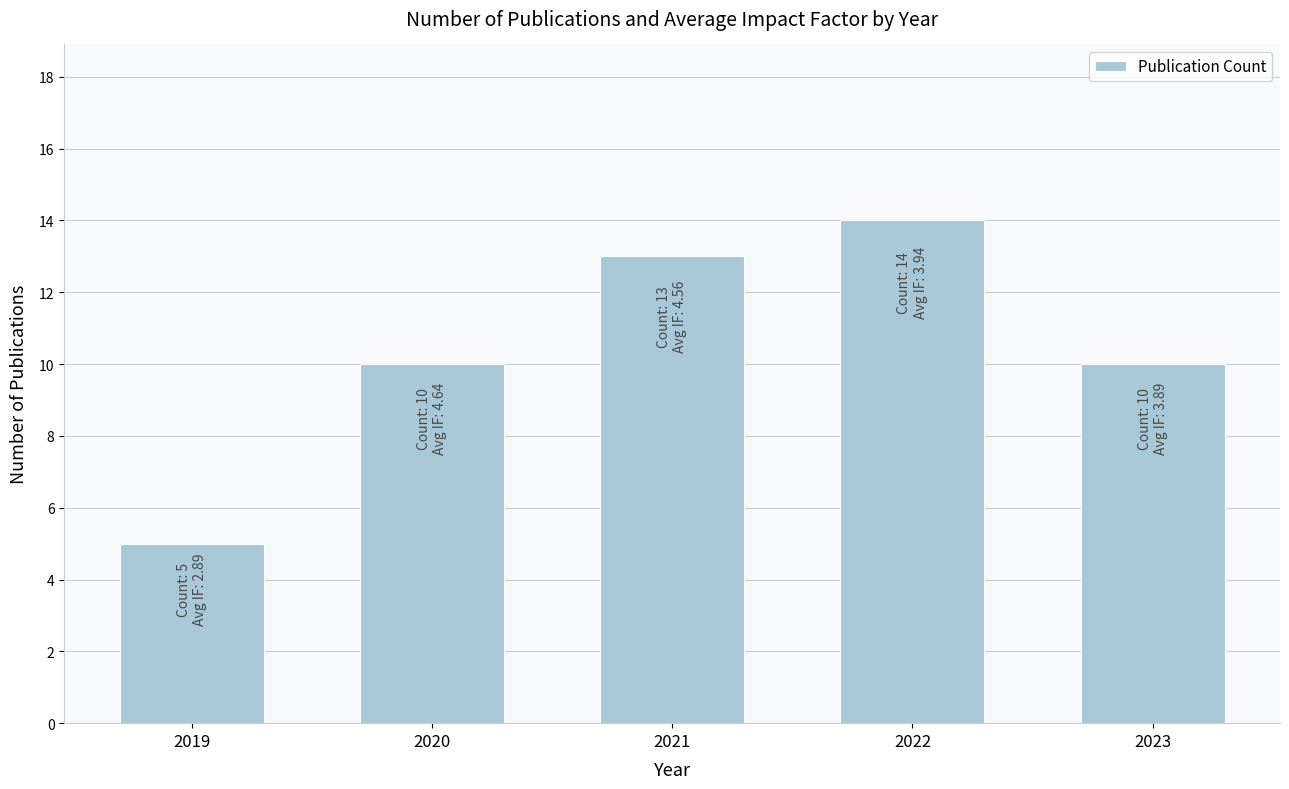

Does the chart contain any negative values?

No